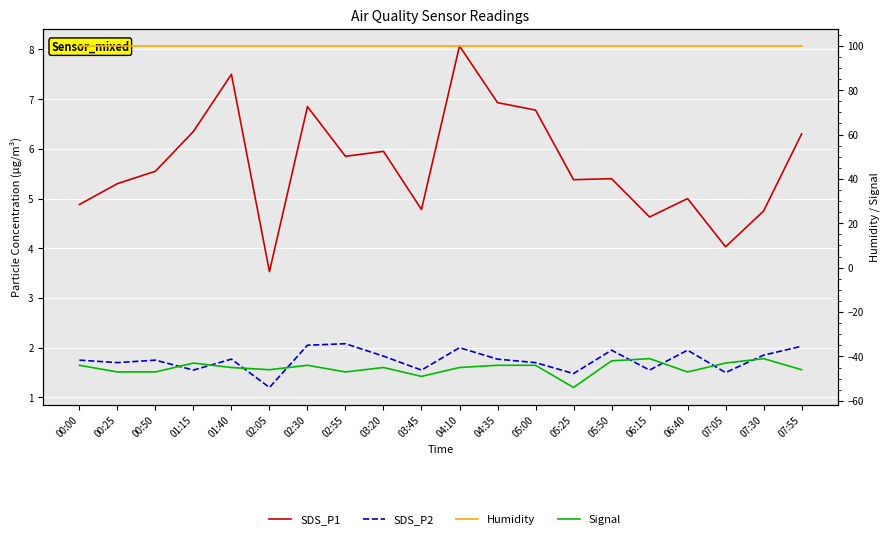

Is it true that Humidity equals 99.9 at 01:15?

True